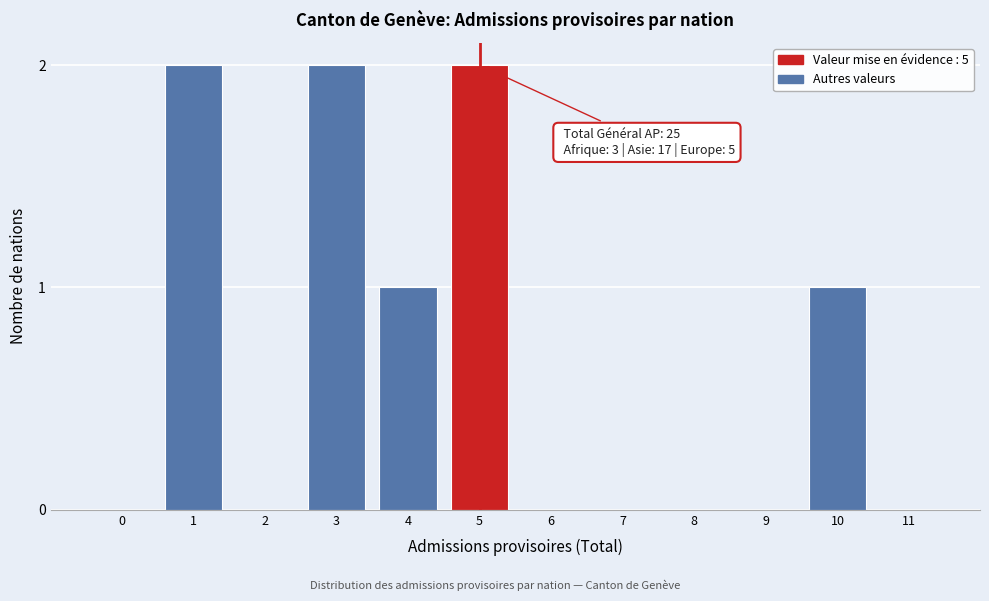

Reading left to right, what are all the values shown in this chart?

0=0	1=2	2=0	3=2	4=1	5=2	6=0	7=0	8=0	9=0	10=1	11=0